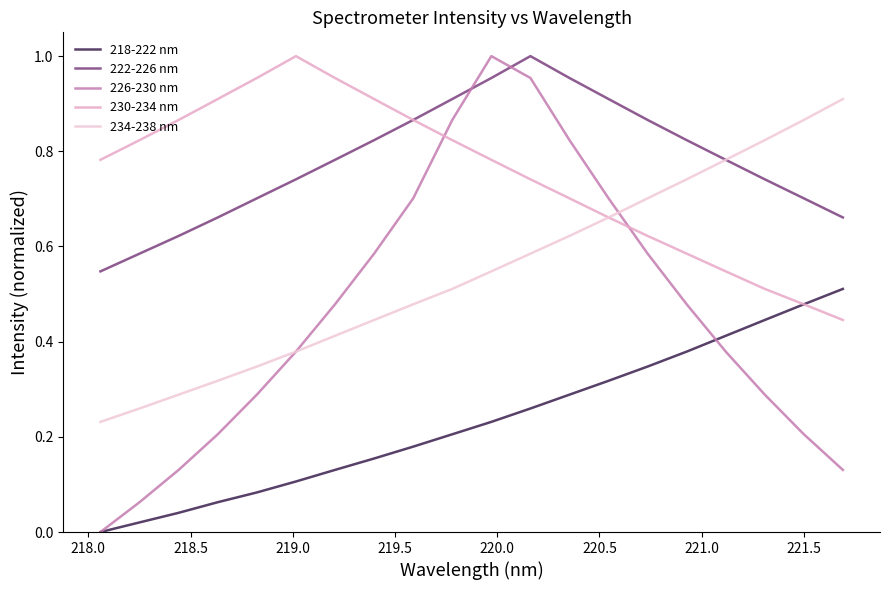

Reading left to right, what are all the values shown in this chart?

218-222 nm: 0.0	0.0	0.0	0.1	0.1	0.1	0.1	0.2	0.2	0.2	0.2	0.3	0.3	0.3	0.3	0.4	0.4	0.4	0.5	0.5
222-226 nm: 0.5	0.6	0.6	0.7	0.7	0.7	0.8	0.8	0.9	0.9	1.0	1.0	1.0	0.9	0.9	0.8	0.8	0.7	0.7	0.7
226-230 nm: 0.0	0.1	0.1	0.2	0.3	0.4	0.5	0.6	0.7	0.9	1.0	1.0	0.8	0.7	0.6	0.5	0.4	0.3	0.2	0.1
230-234 nm: 0.8	0.8	0.9	0.9	1.0	1.0	1.0	0.9	0.9	0.8	0.8	0.7	0.7	0.7	0.6	0.6	0.5	0.5	0.5	0.4
234-238 nm: 0.2	0.3	0.3	0.3	0.3	0.4	0.4	0.4	0.5	0.5	0.5	0.6	0.6	0.7	0.7	0.7	0.8	0.8	0.9	0.9